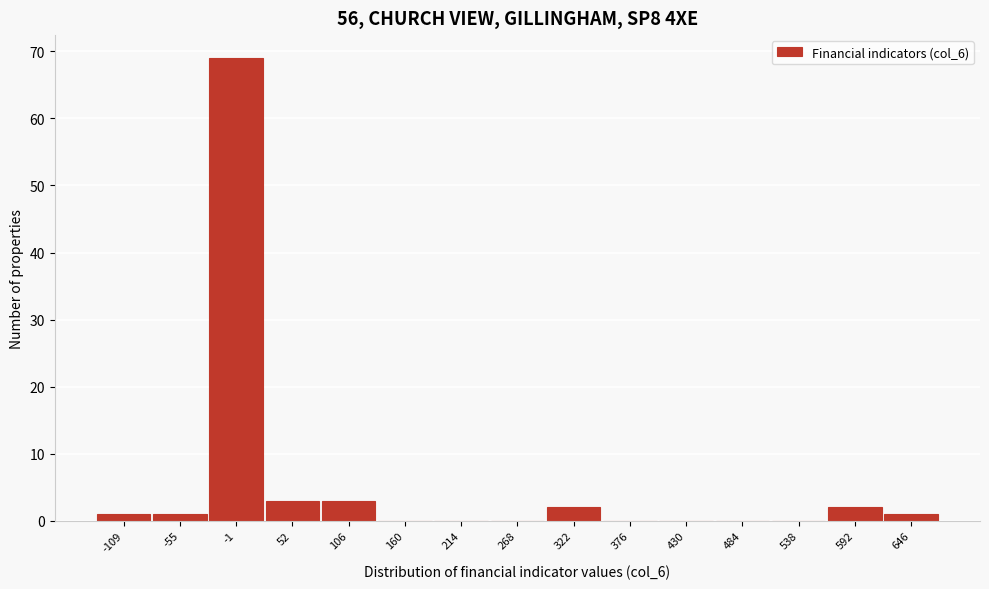

Reading left to right, transcribe all the data shown in this chart.

-109=1	-55=1	-1=69	52=3	106=3	160=0	214=0	268=0	322=2	376=0	430=0	484=0	538=0	592=2	646=1